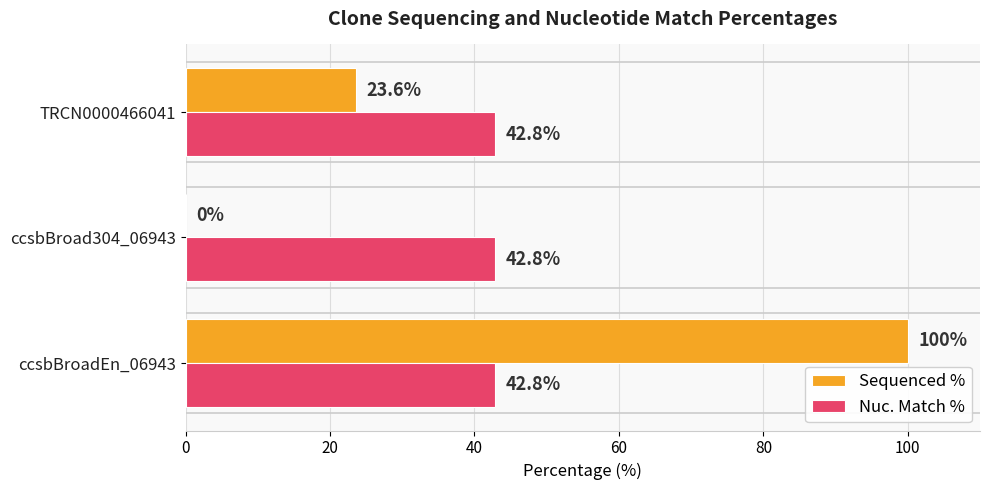

True or false: Sequenced % has a value of 100.0 at ccsbBroadEn_06943.

True